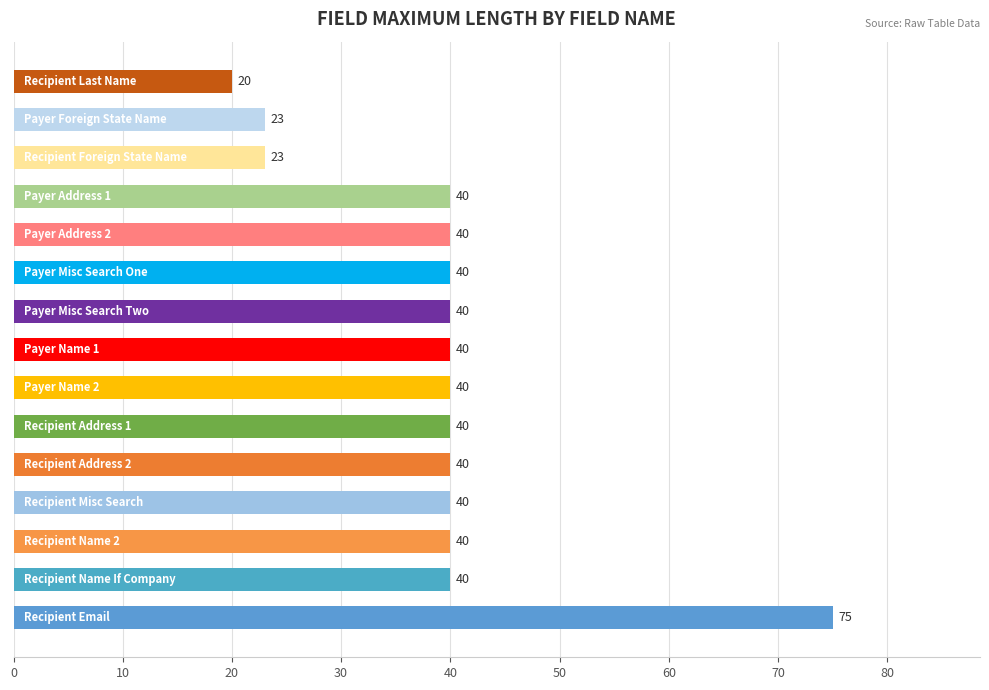

What is the maximum value shown in the chart?

75